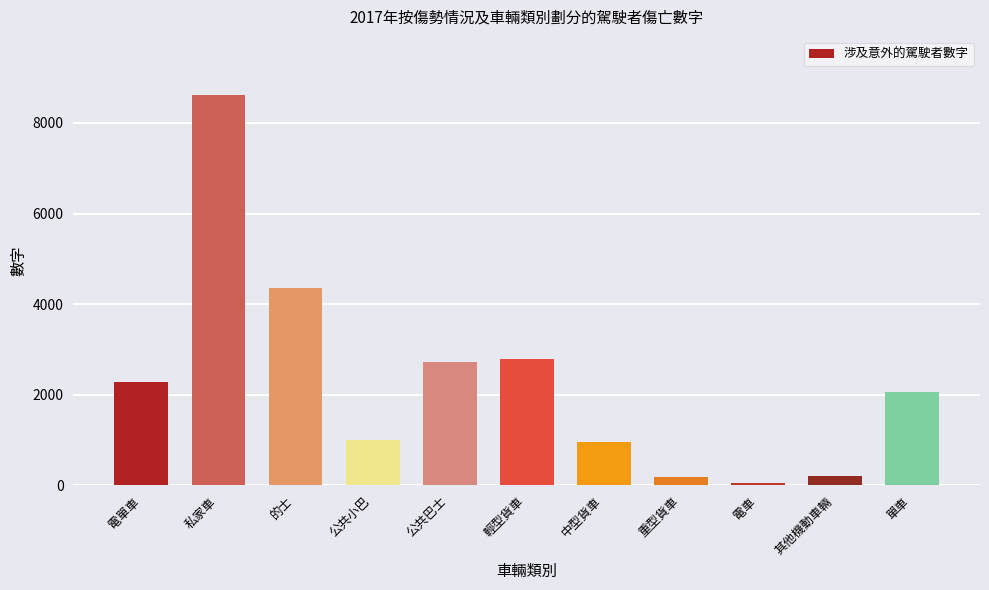

Read the value at 公共巴士.

2726